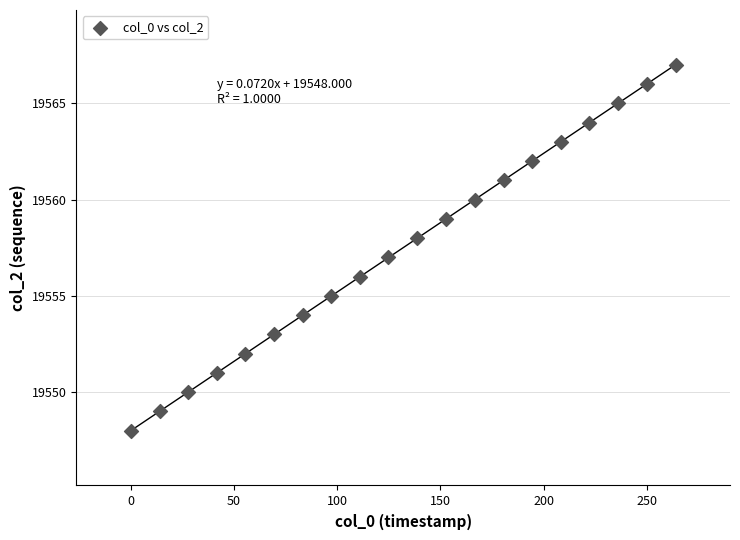

What is the range of Y values (max minus min)?

19